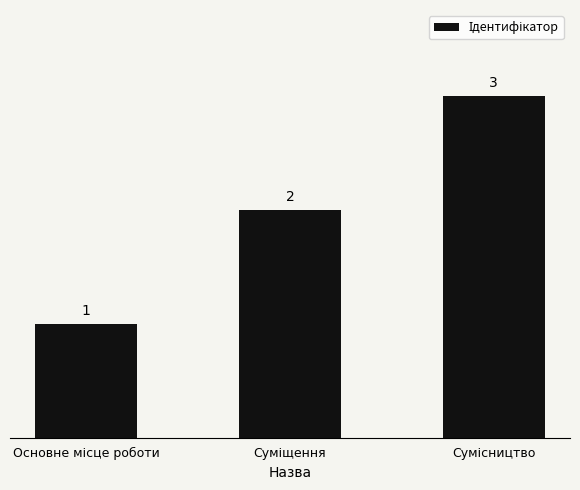

How many data points are less than 2?

1